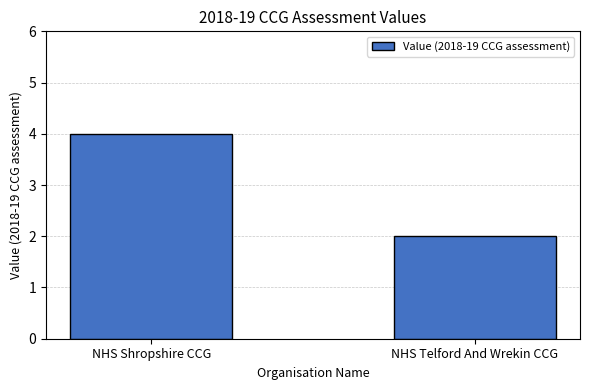

Are the bars grouped side by side (vs. stacked)?

No